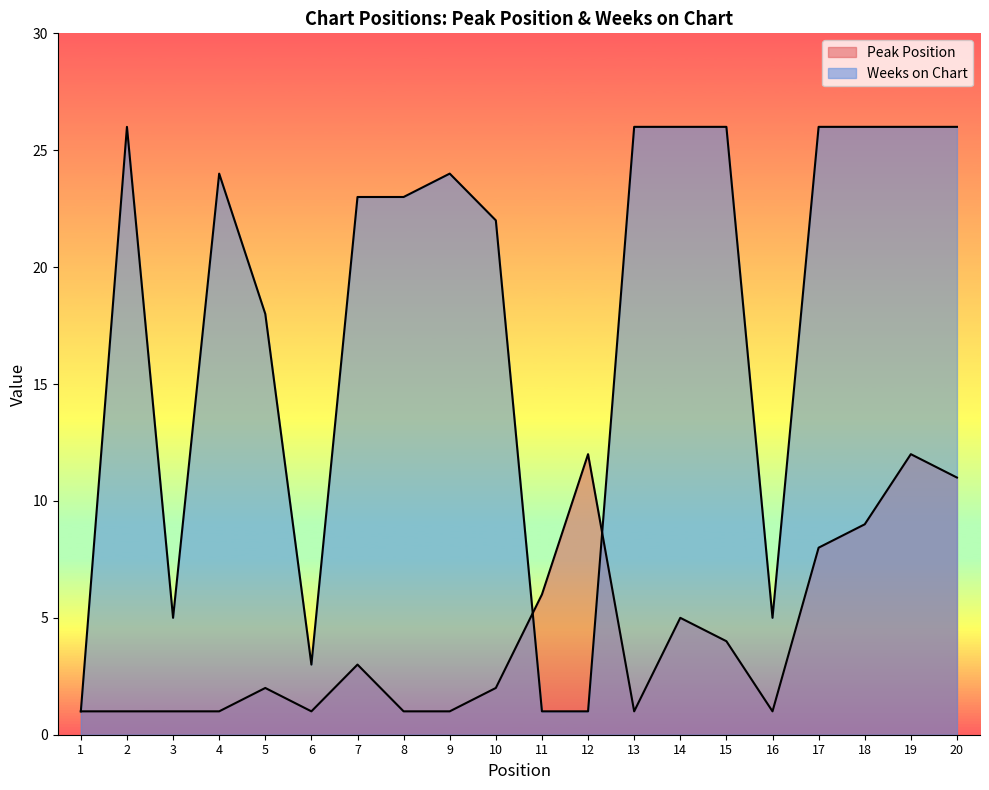

Does the chart have visible grid lines?

No